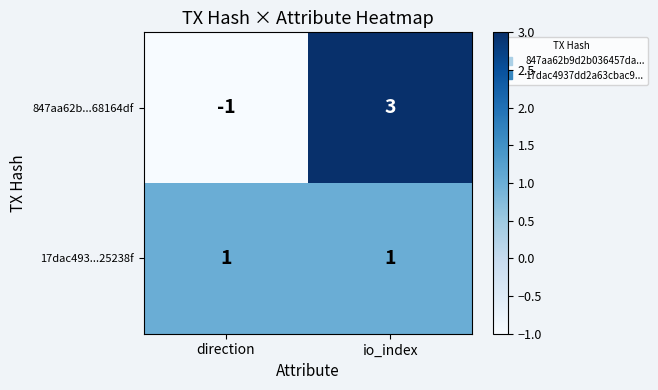

Which category has the lowest value in the 847aa62b...68164df series?

direction